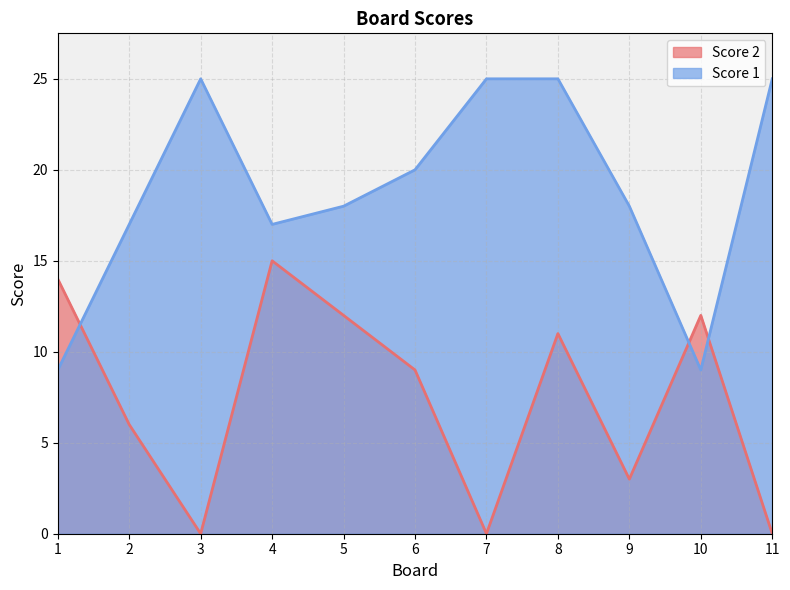

How many times do Score 1 and Score 2 cross each other?

3